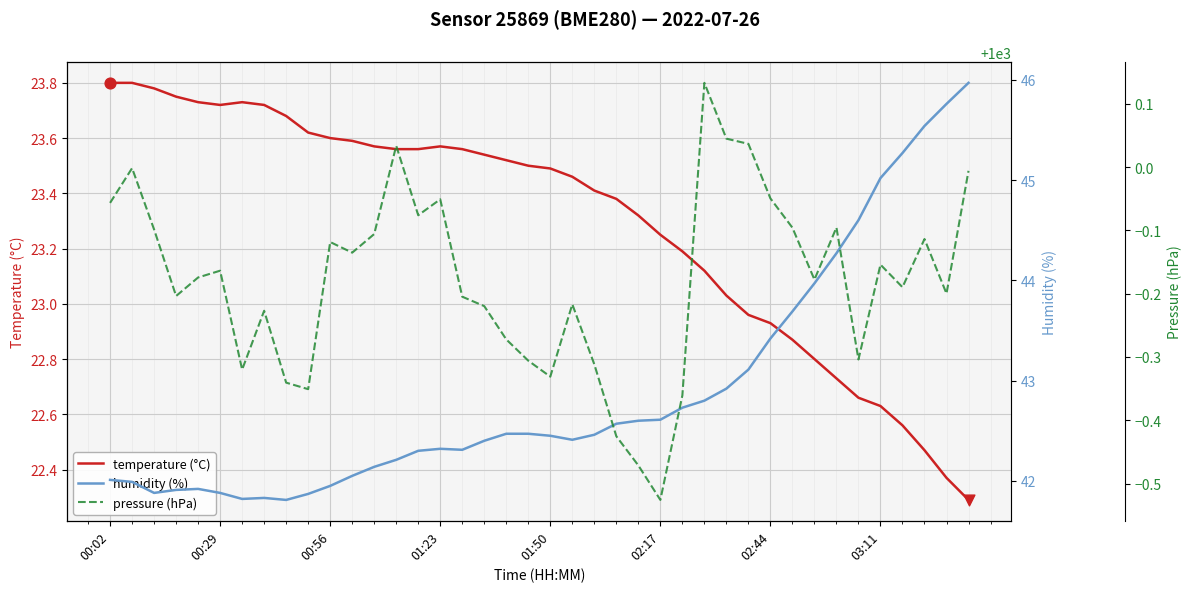

At which category is the sum across all series the highest?

39